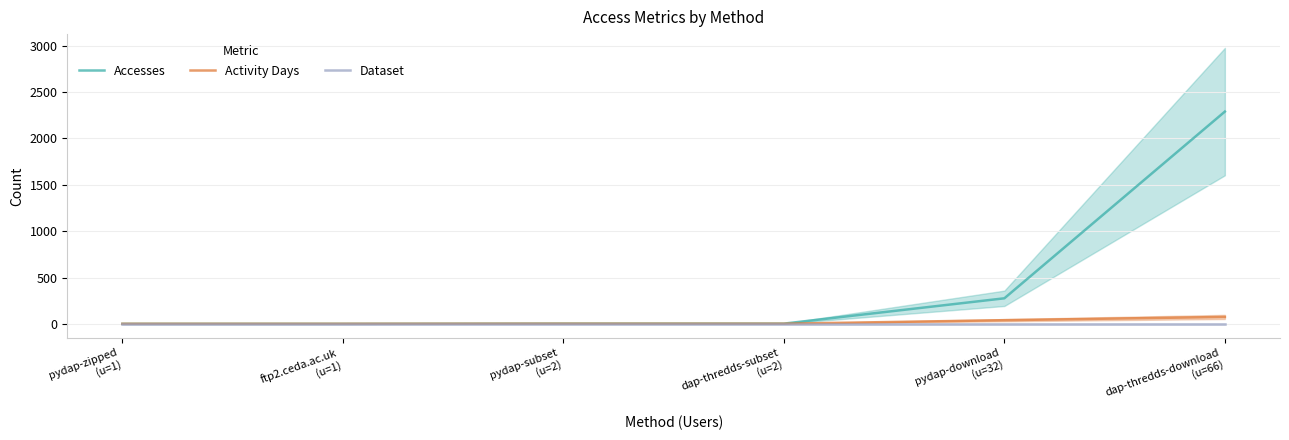

Reading left to right, extract all data points from this chart.

Accesses: 1	1	3	3	276	2289
Activity Days: 1	1	2	2	40	75
Dataset: 1	1	1	1	1	1